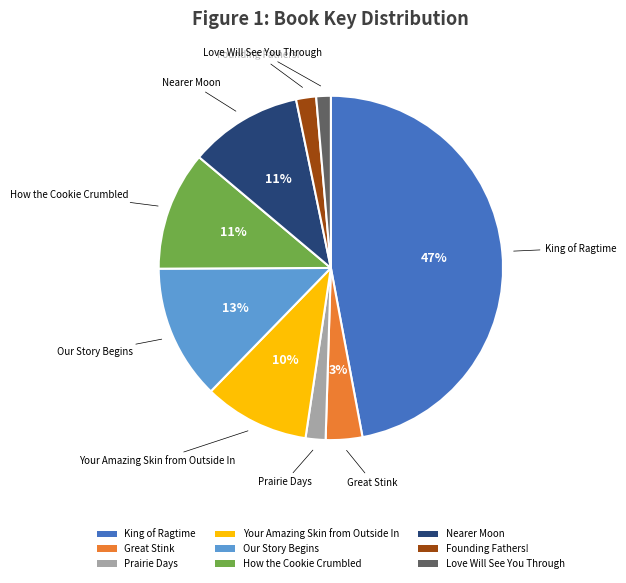

What percentage is the King of Ragtime slice, to the nearest percent?

47%